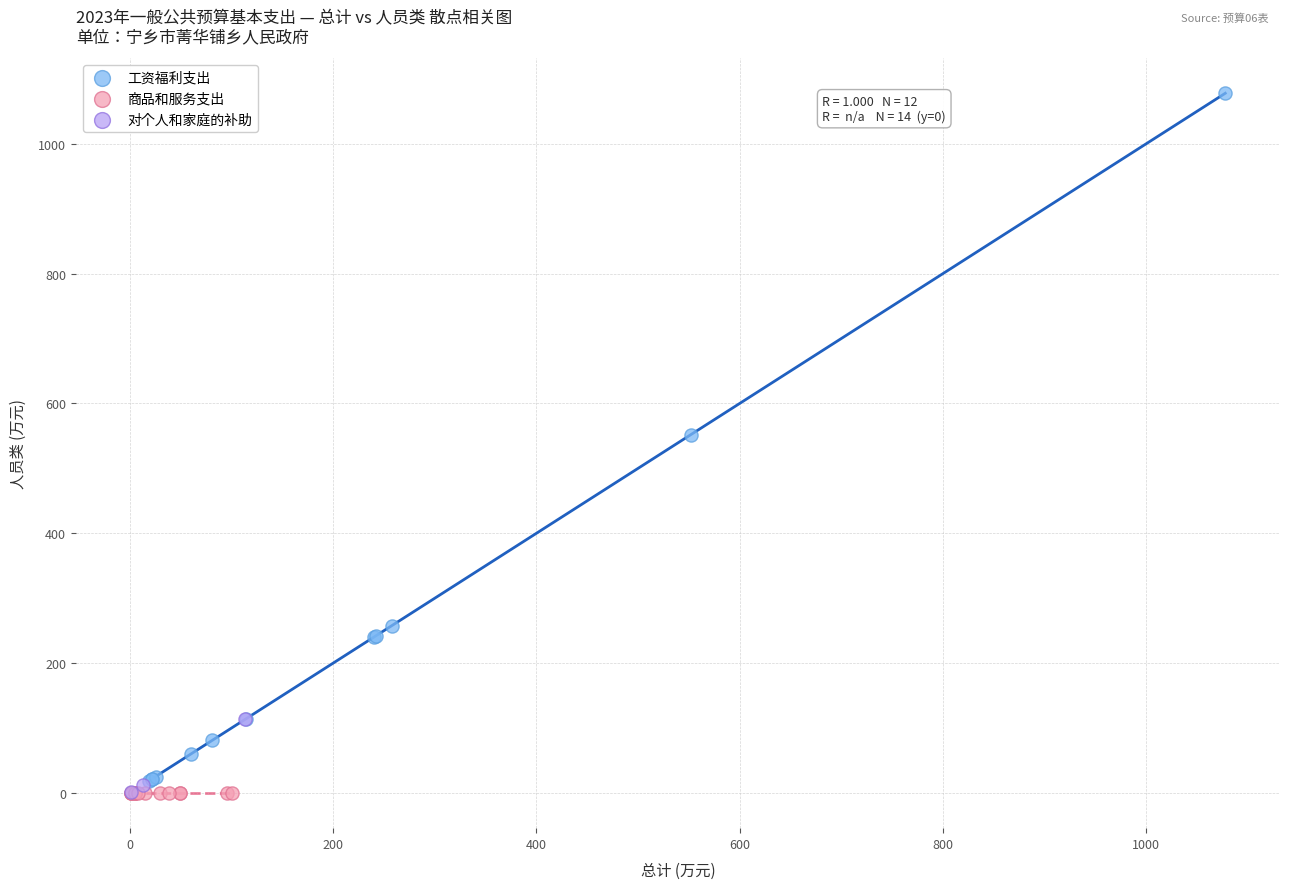

Which series contains the highest Y value?

工资福利支出